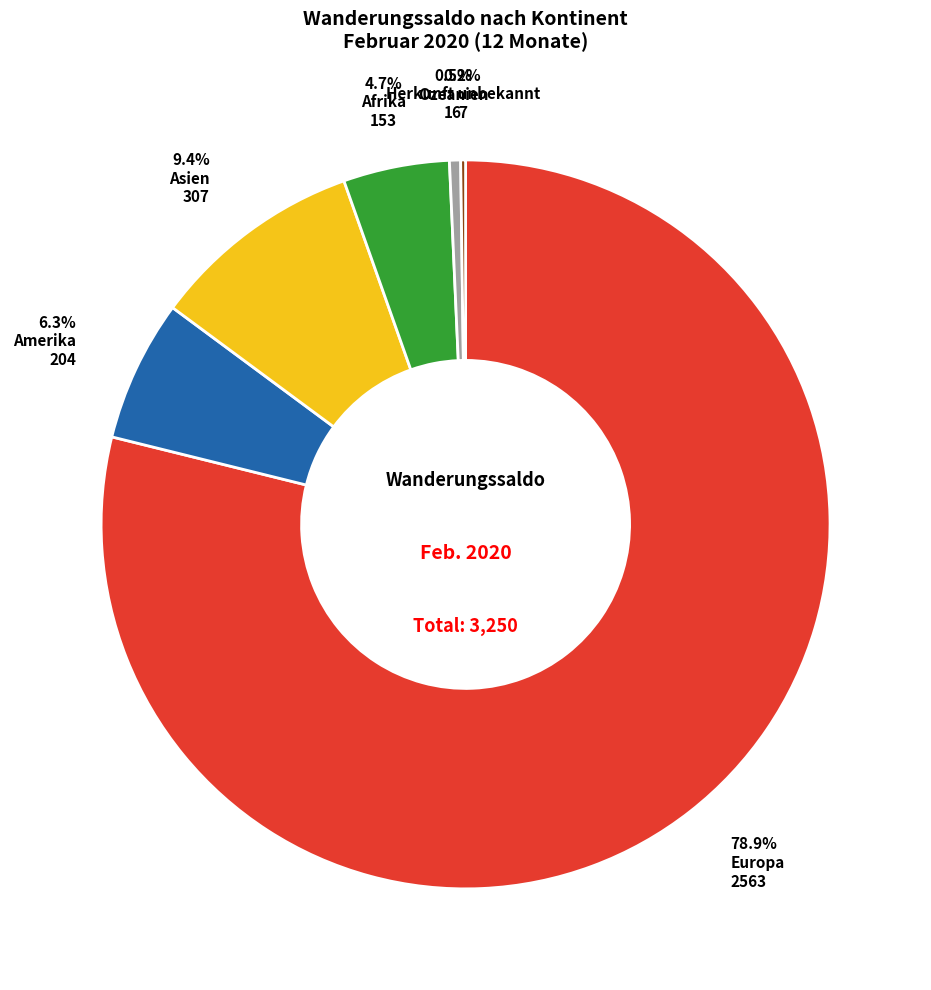

To the nearest percent, what is the difference between the largest and smallest slice percentages?

79%